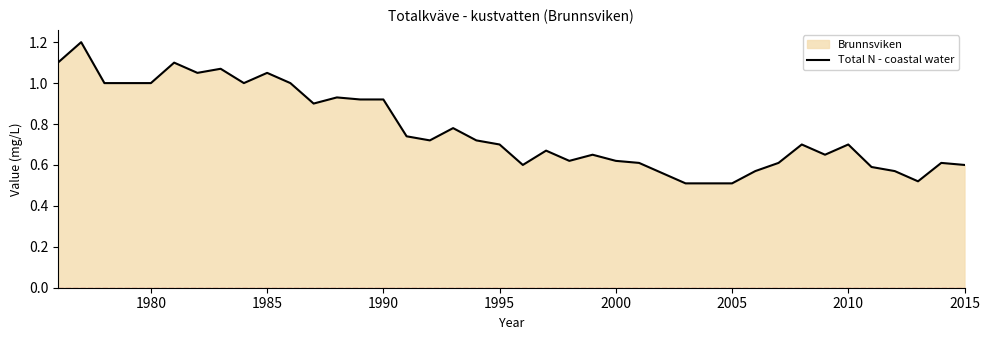

What is the smallest value displayed?

0.5